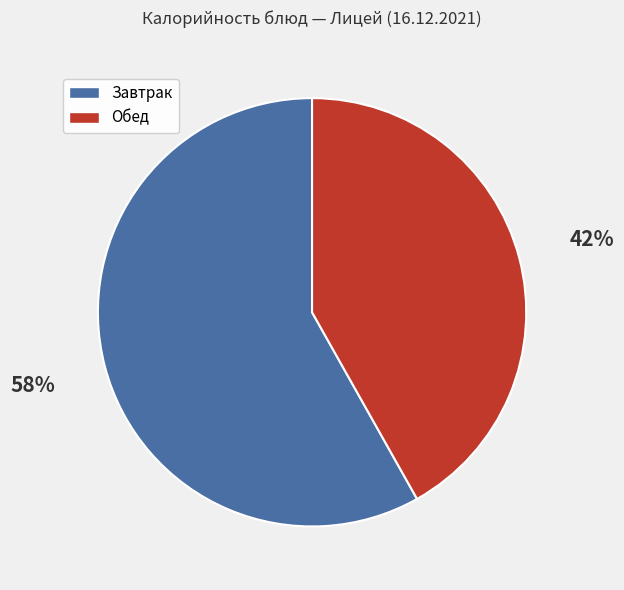

To the nearest percent, what is the average slice percentage?

50%